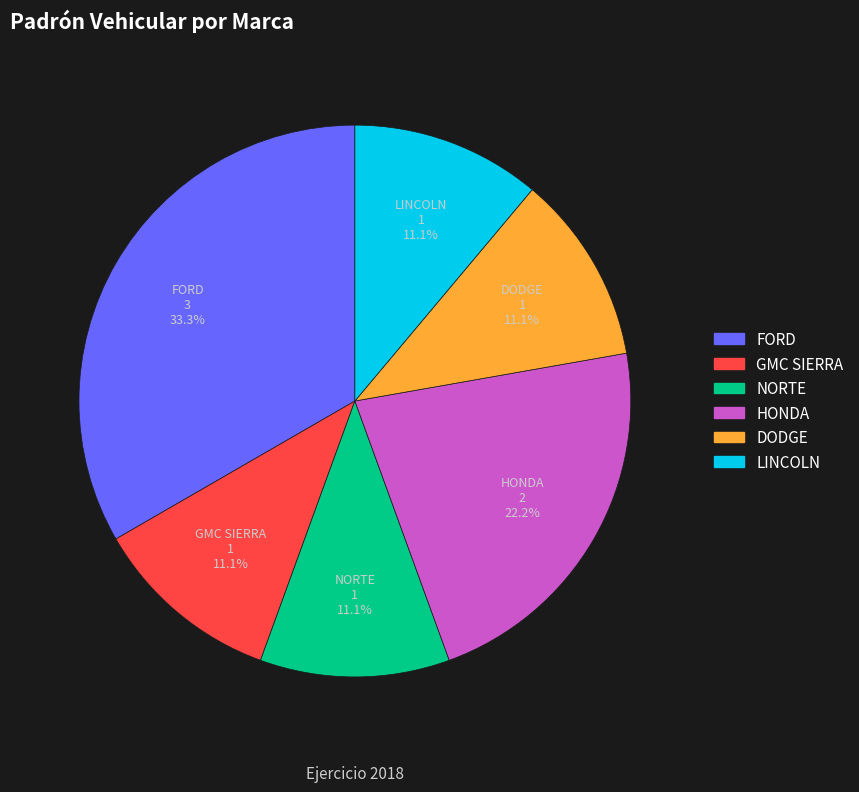

What portion of the pie excludes NORTE?

88.9%